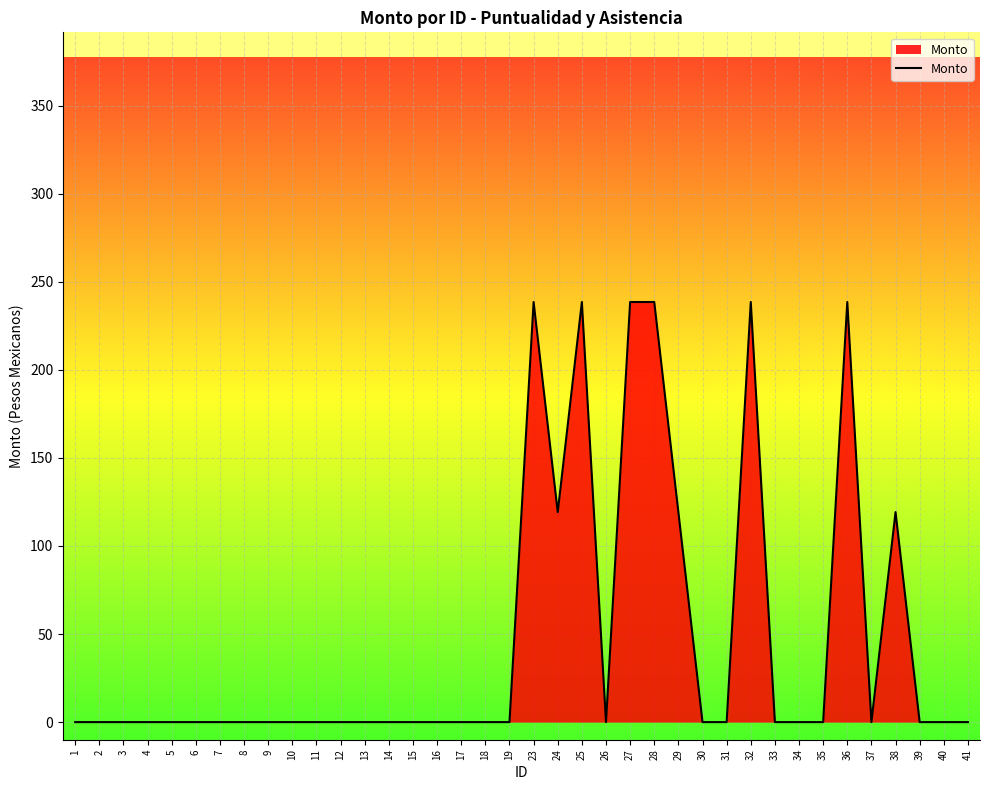

What is the change in value from 32 to 38?

-119.3